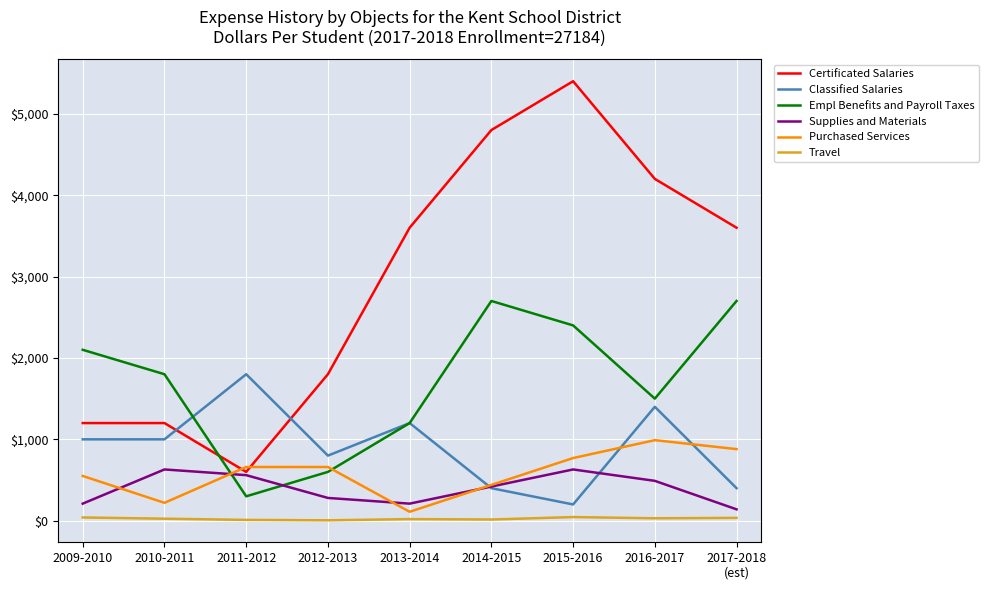

True or false: Travel and Classified Salaries intersect in this chart.

False